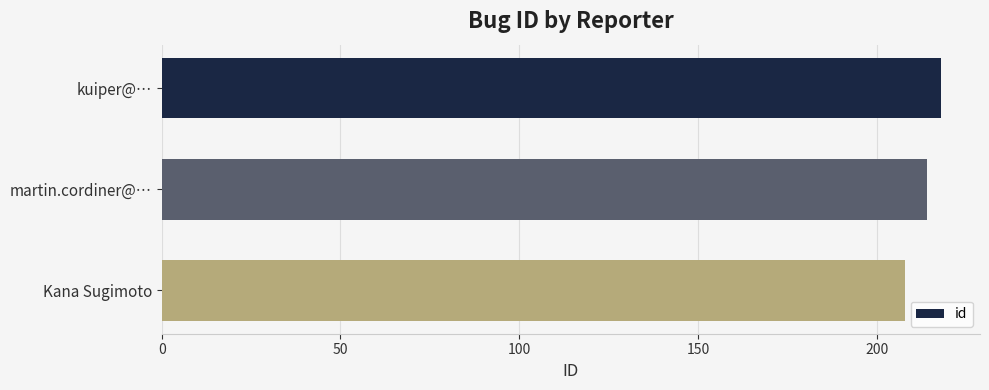

What is the greatest value displayed?

218